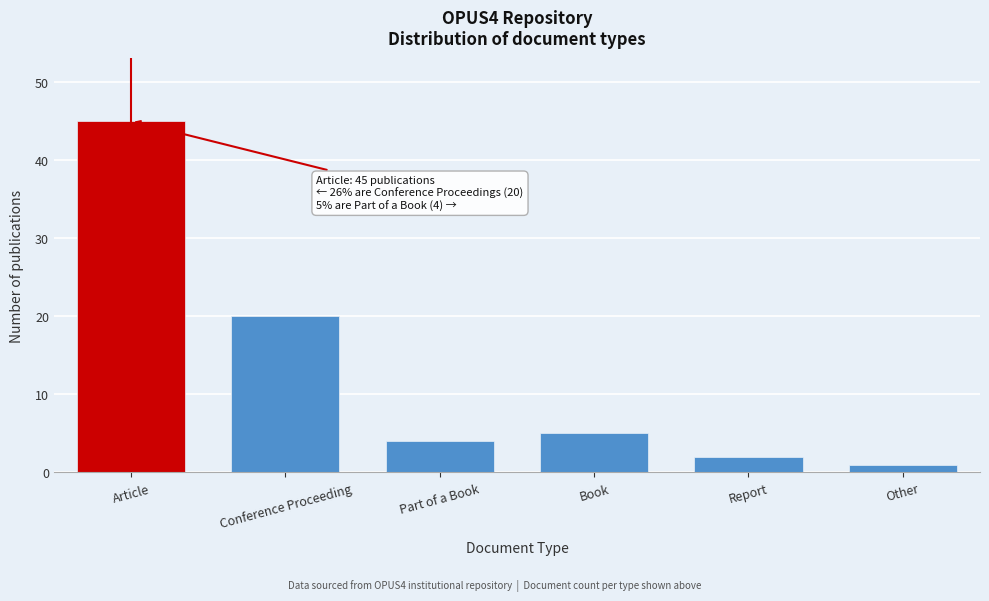

Reading right to left, extract all data points from this chart.

Other=1	Report=2	Book=5	Part of a Book=4	Conference Proceeding=20	Article=45